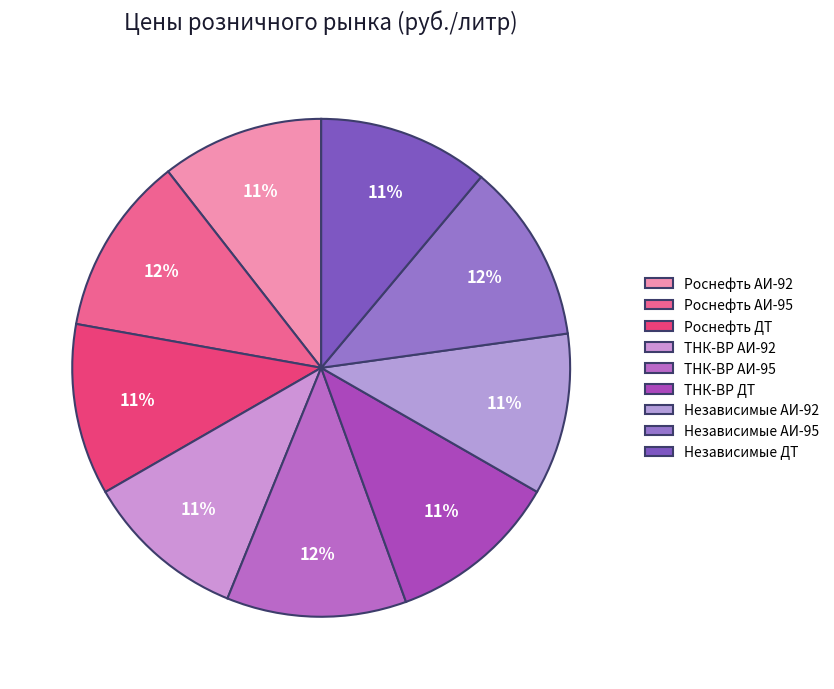

Which category has the smallest portion of the pie?

Независимые АИ-92